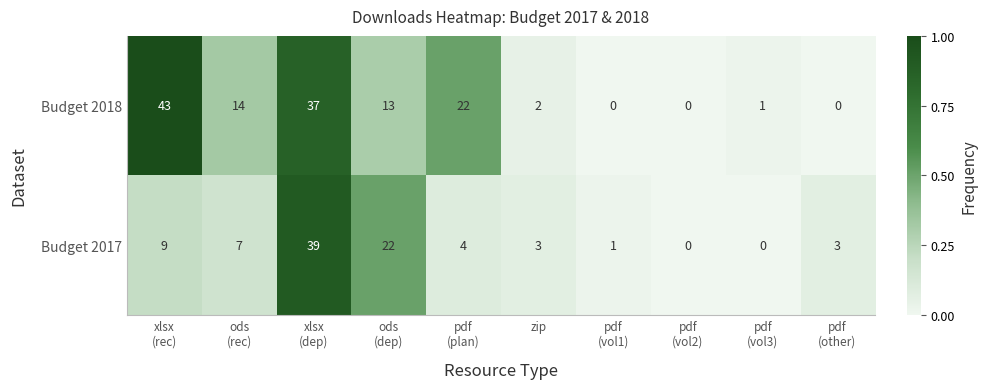

True or false: Budget 2018 has a value of 3 at zip.

False